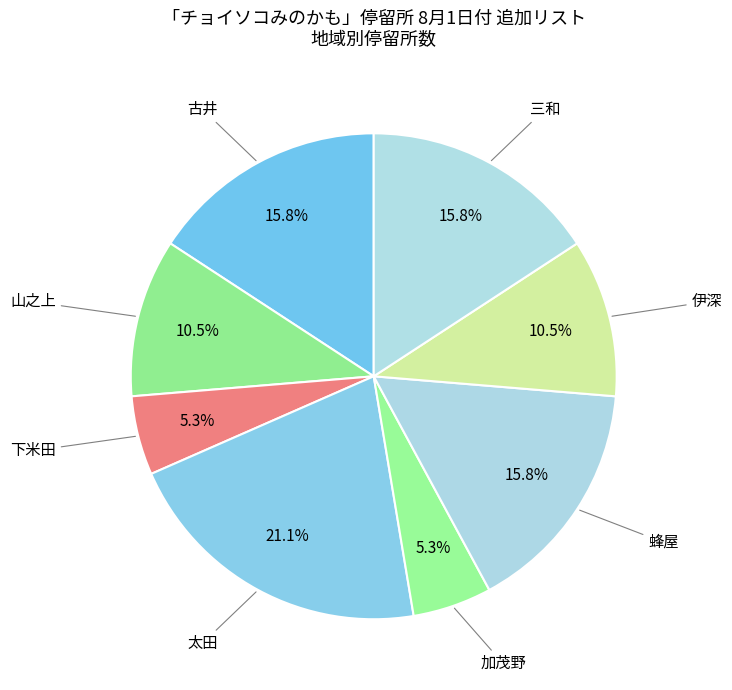

Is there any slice that represents more than half of the pie?

No